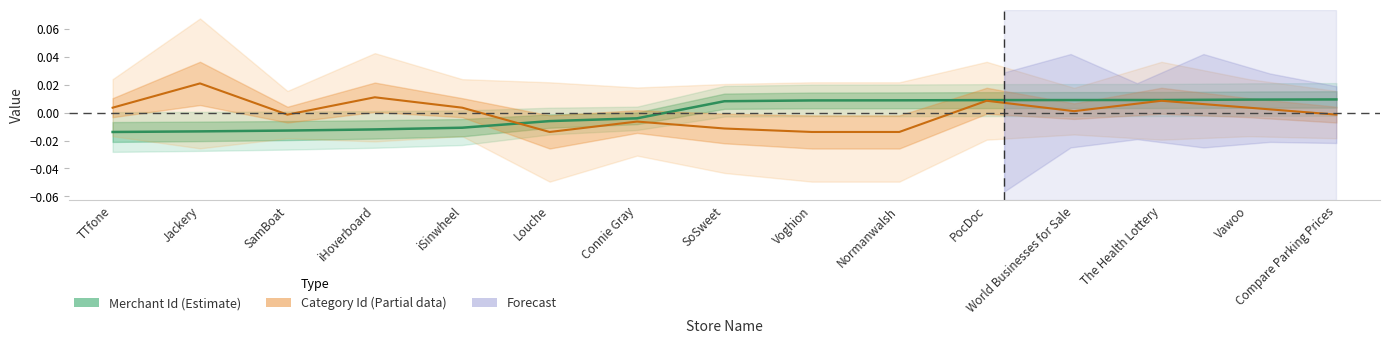

The Category Id series shows 0.0 at iHoverboard. True or false?

True